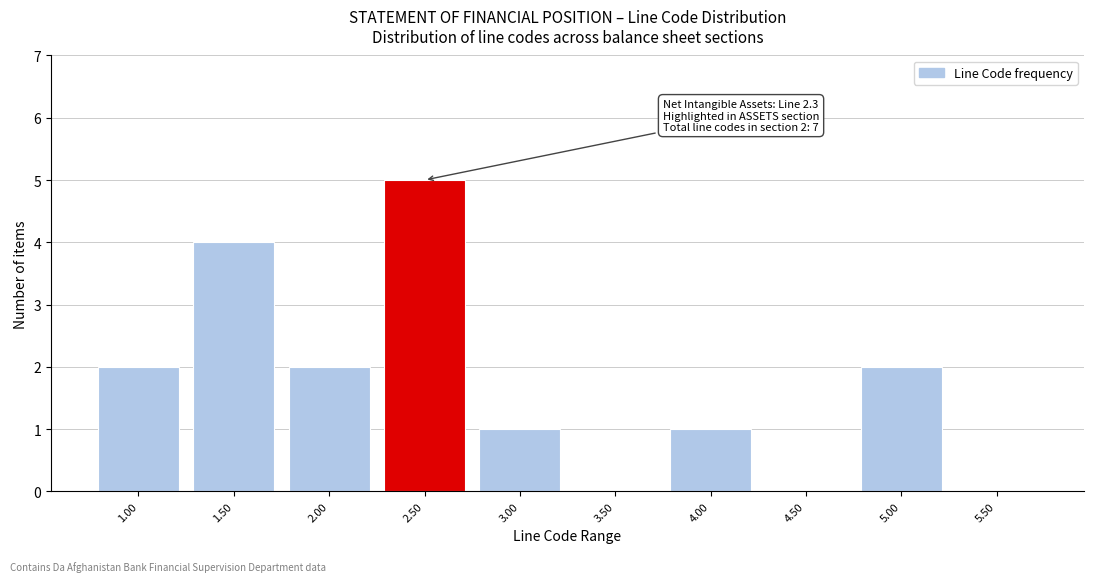

Reading right to left, list all the values displayed in this chart.

5.50=0	5.00=2	4.50=0	4.00=1	3.50=0	3.00=1	2.50=5	2.00=2	1.50=4	1.00=2